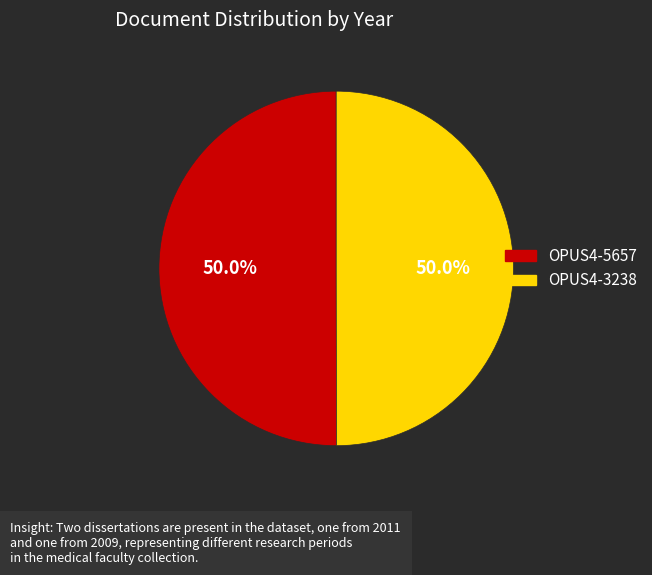

Approximately how many times larger is the value at OPUS4-3238 compared to OPUS4-5657?

1.0